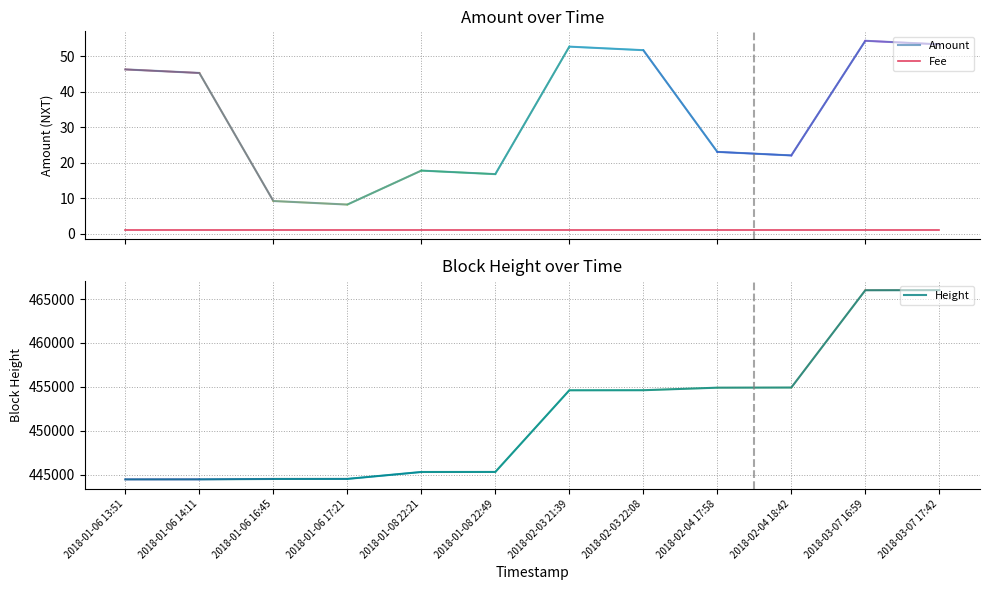

What is the sum of all Height values?

5419855